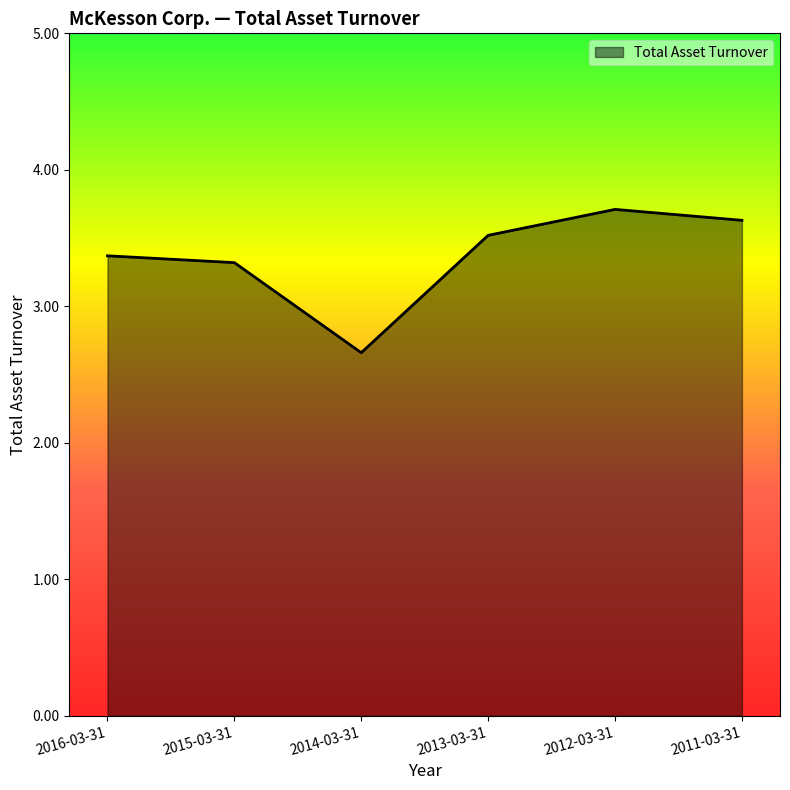

What is the difference between the second highest and minimum values?

1.0